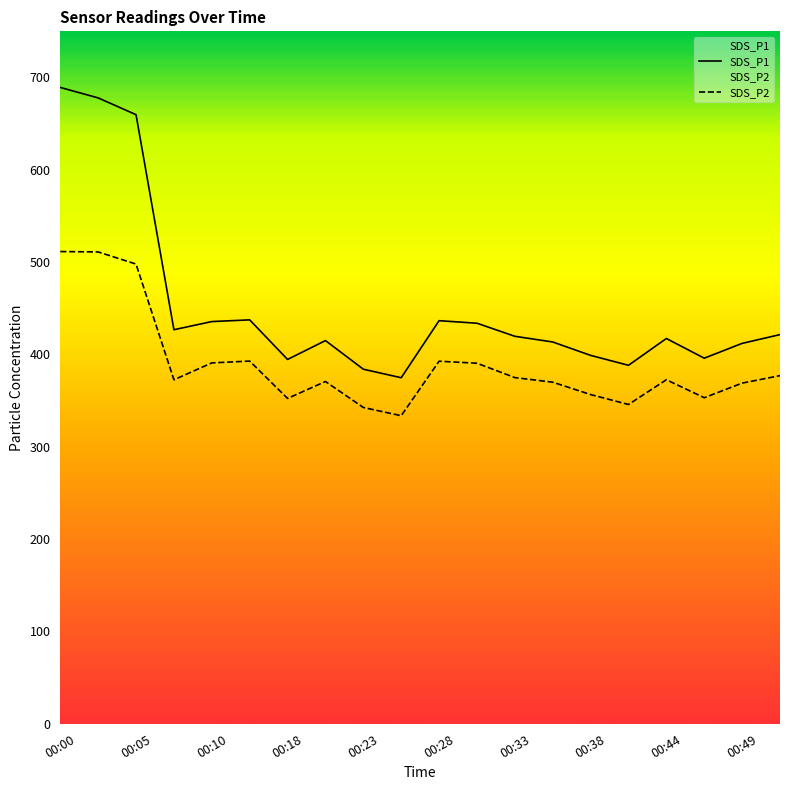

Reading left to right, transcribe all the data shown in this chart.

SDS_P1: 00:00=689.2	00:02=677.9	00:05=659.7	00:07=426.8	00:10=435.6	00:15=437.5	00:18=394.6	00:20=415.1	00:23=384.1	00:25=374.8	00:28=436.6	00:31=433.9	00:33=419.7	00:36=413.5	00:38=399.0	00:42=388.3	00:44=417.3	00:46=396.0	00:49=412.0	00:52=421.5
SDS_P2: 00:00=511.5	00:02=511.1	00:05=497.9	00:07=372.6	00:10=390.9	00:15=392.9	00:18=352.4	00:20=370.7	00:23=342.6	00:25=333.7	00:28=392.7	00:31=390.5	00:33=374.9	00:36=370.0	00:38=356.6	00:42=345.8	00:44=372.6	00:46=353.1	00:49=369.0	00:52=377.1